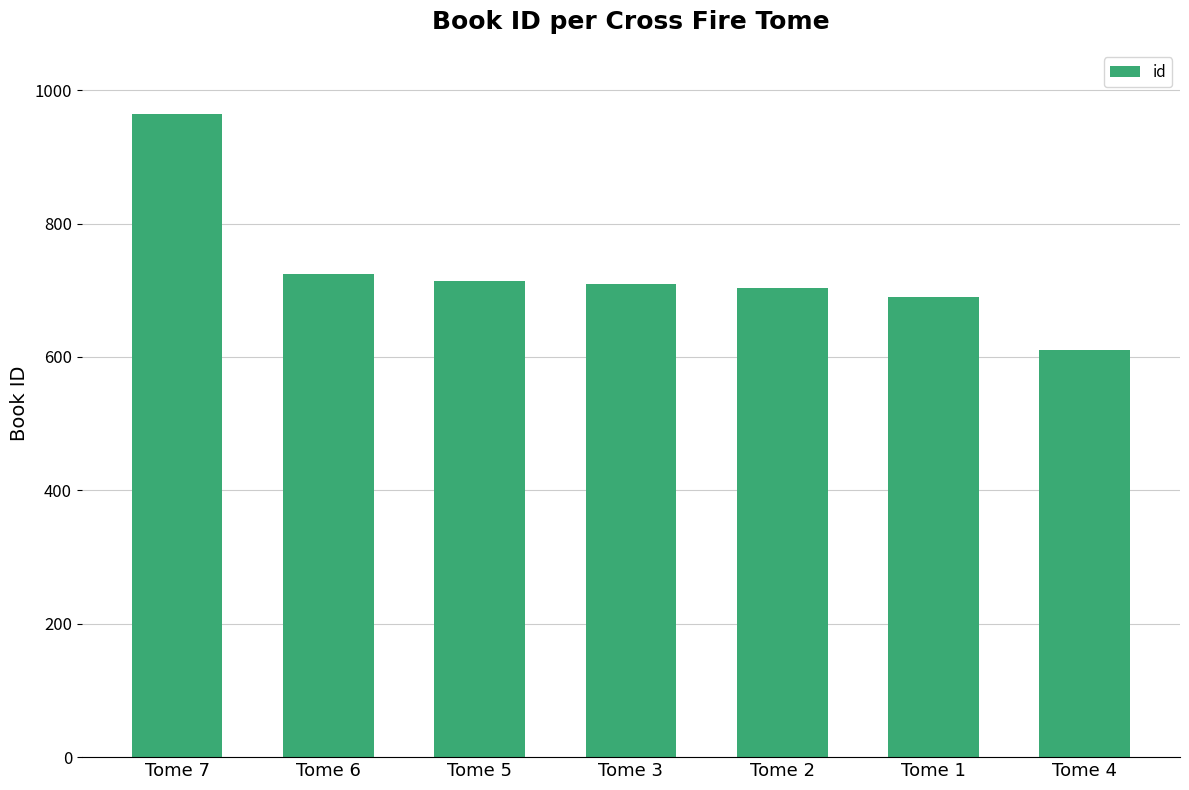

What is the average value?

731